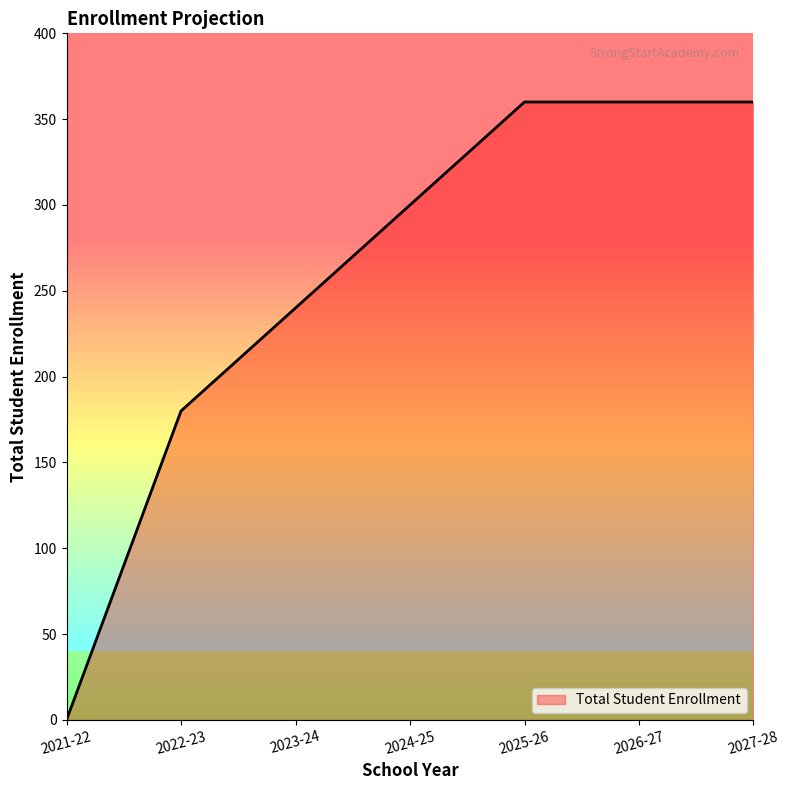

What is the sum of the values at 2021-22 and 2025-26?

360